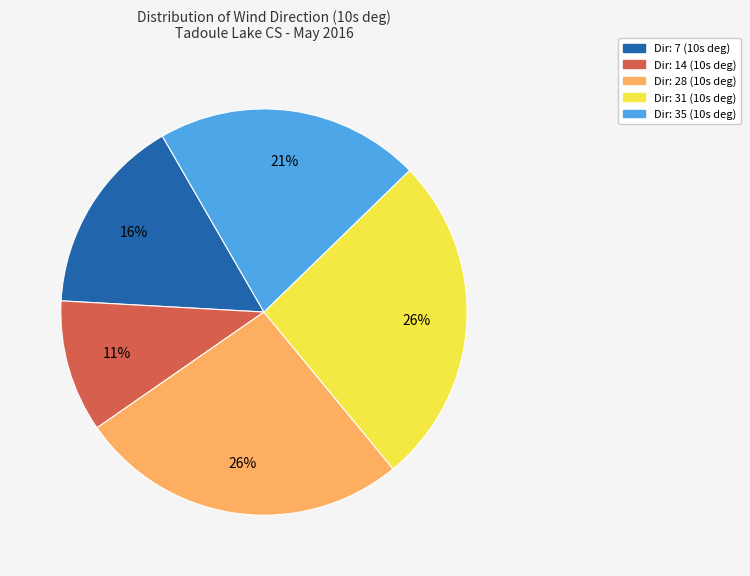

Do Dir: 7 (10s deg) and Dir: 35 (10s deg) together represent more than half of the pie?

No